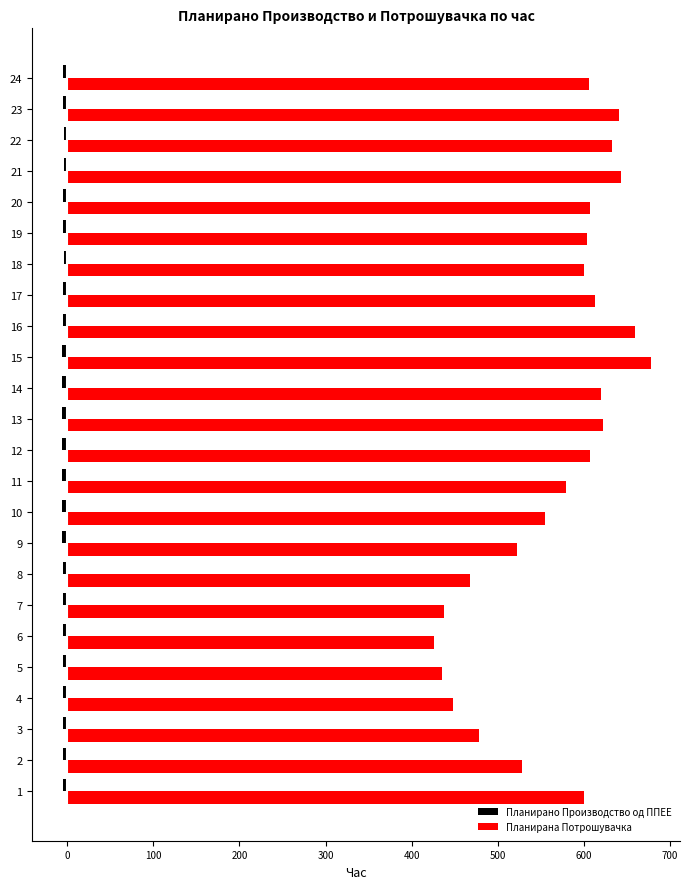

Which series has the widest spread of values?

Планирана Потрошувачка